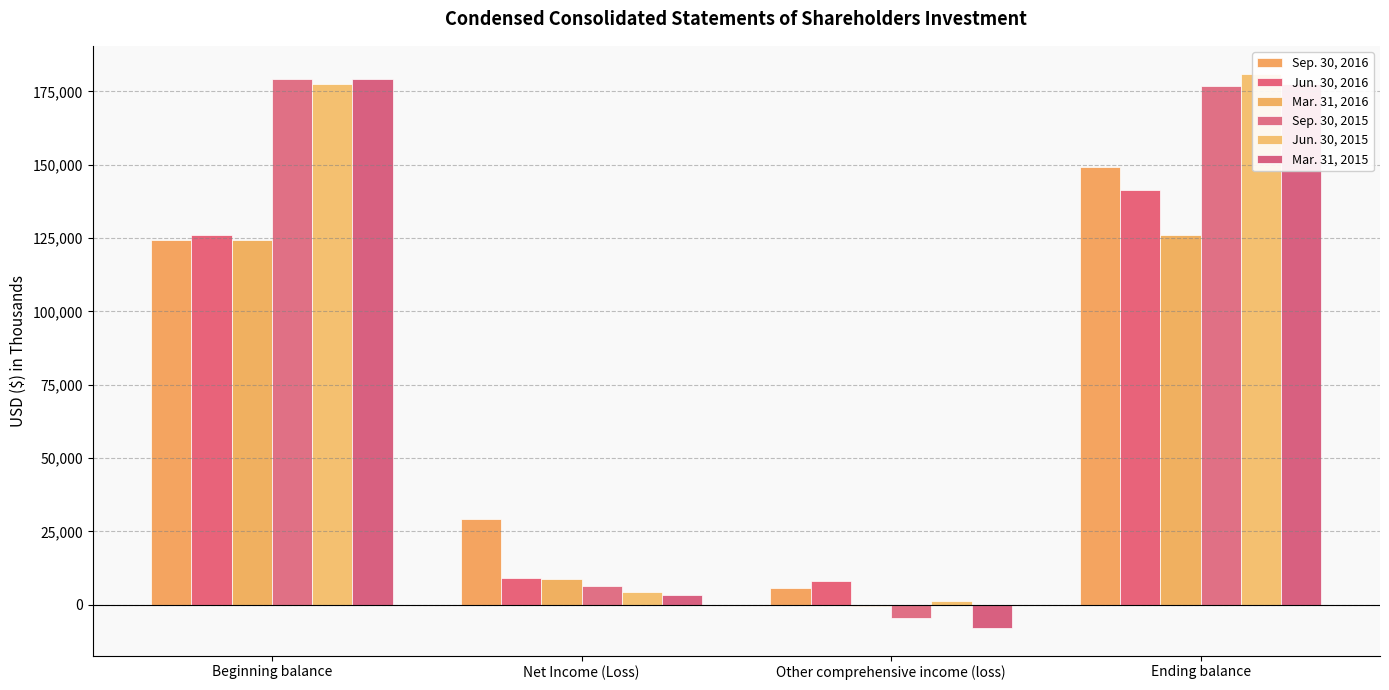

Count the Sep. 30, 2016 values in the range 29139 to 149391.

3